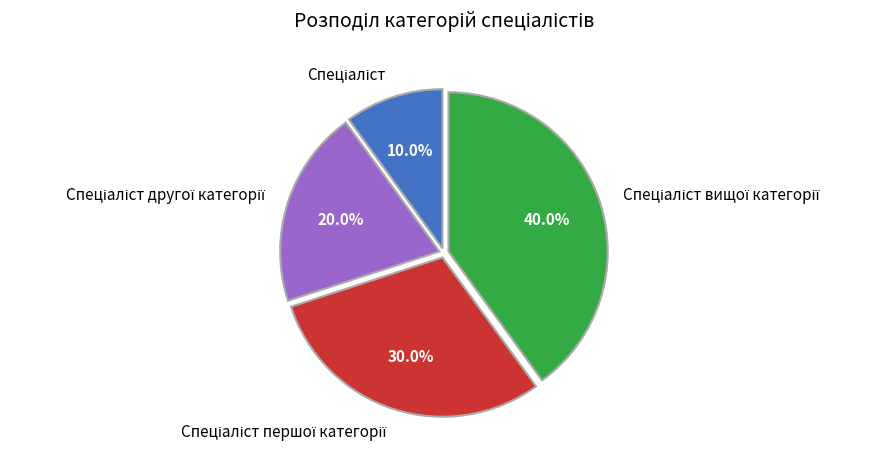

To the nearest percent, what is the difference between the largest and smallest slice percentages?

30%